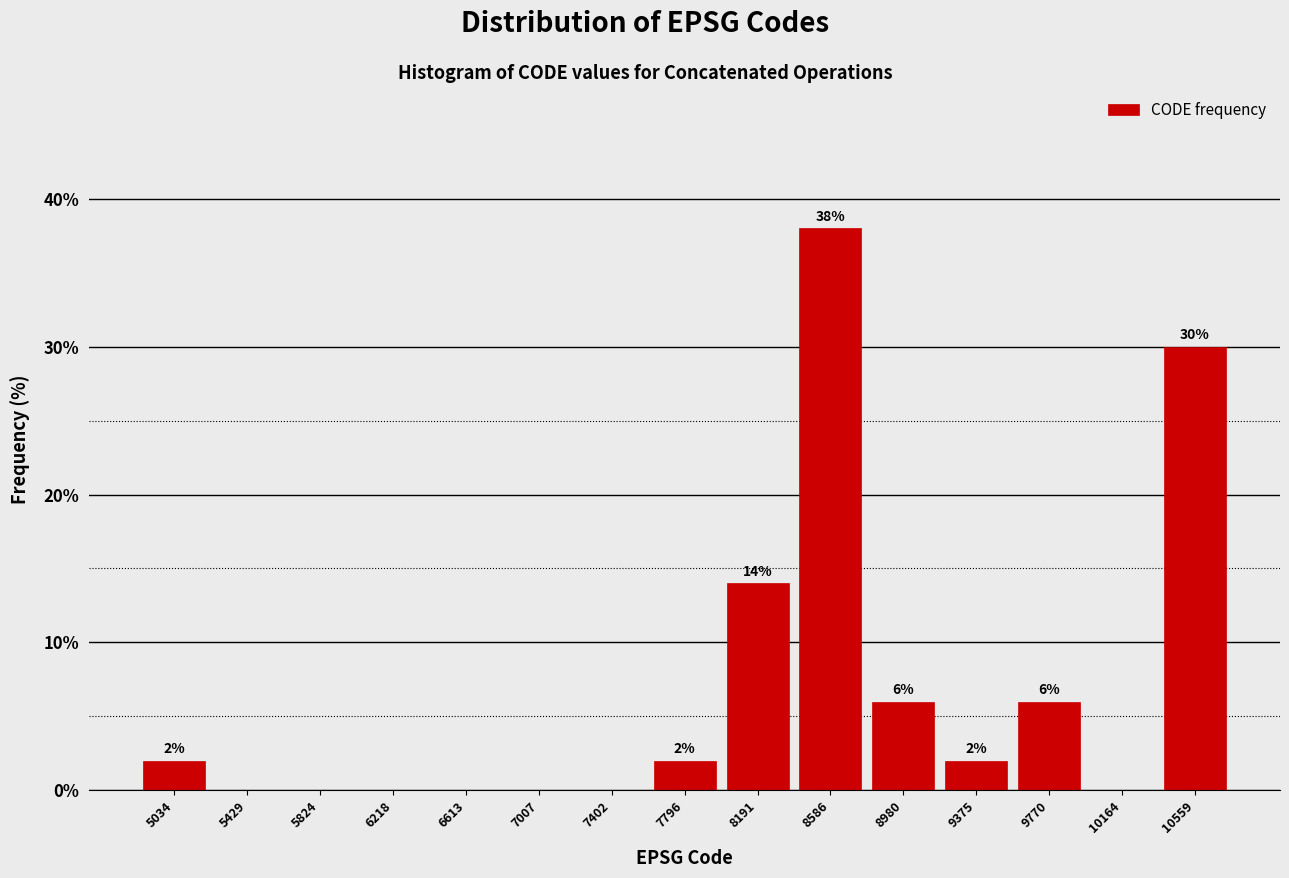

Over which range of the x-axis is the bar tallest?

8400 to 8800